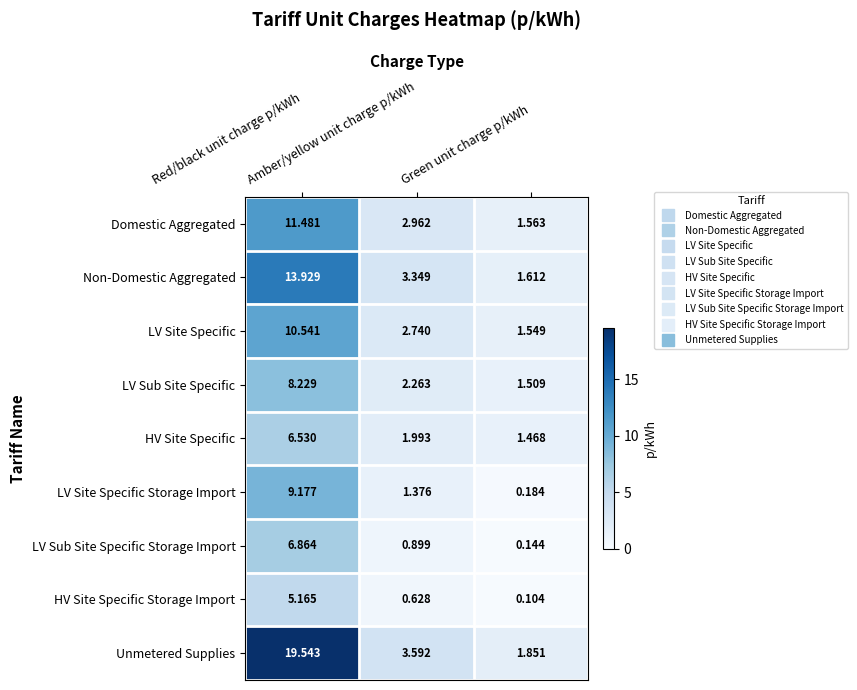

Which series has the largest range (max minus min)?

Unmetered Supplies